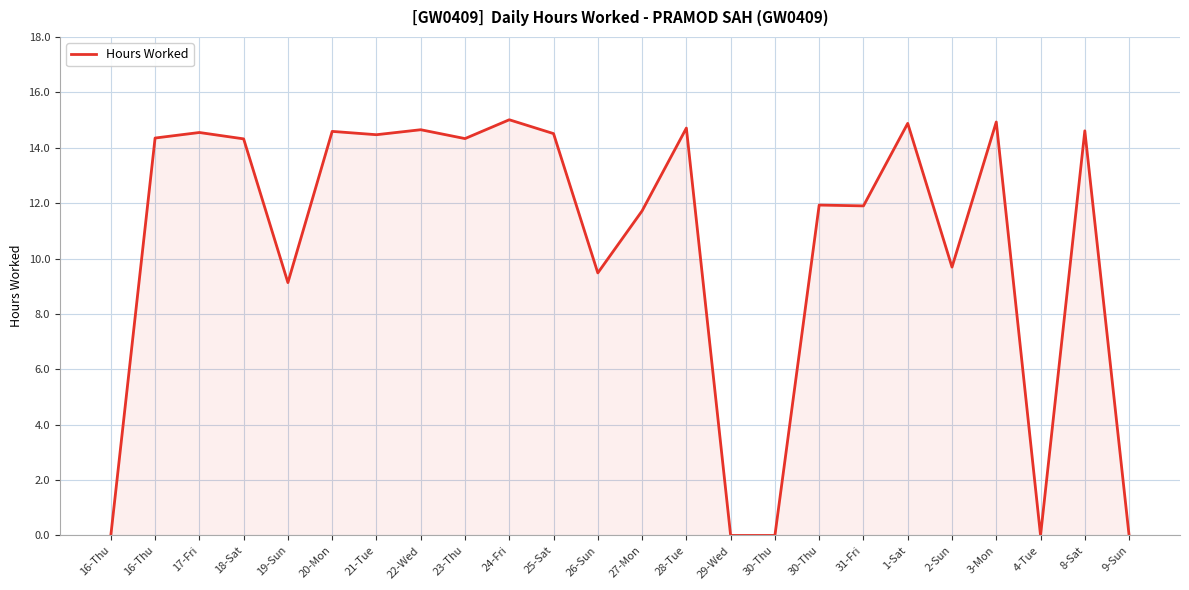

The chart shows a value of 14.3 at 16-Thu. True or false?

True